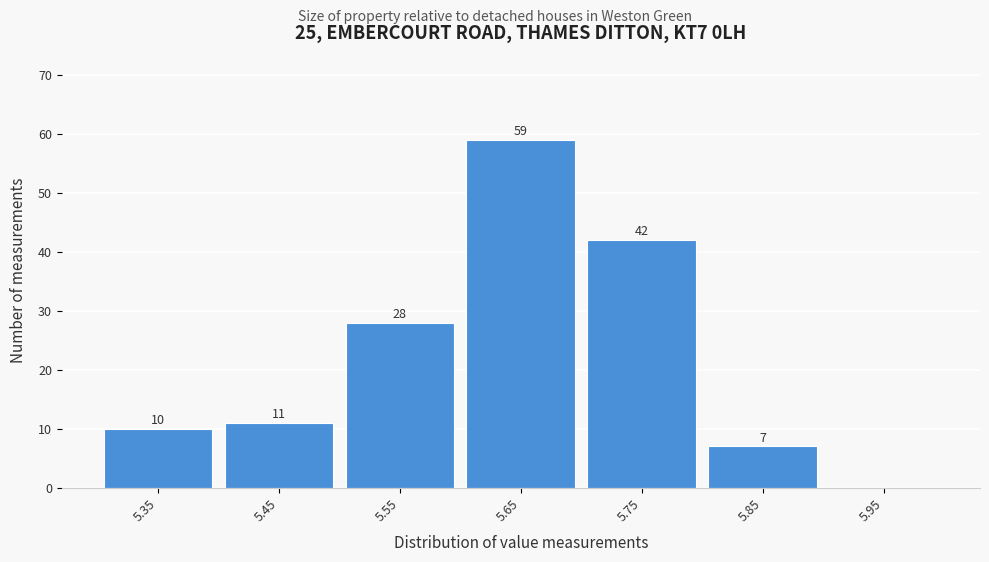

Reading left to right, extract all data points from this chart.

5.35=10	5.45=11	5.55=28	5.65=59	5.75=42	5.85=7	5.95=0